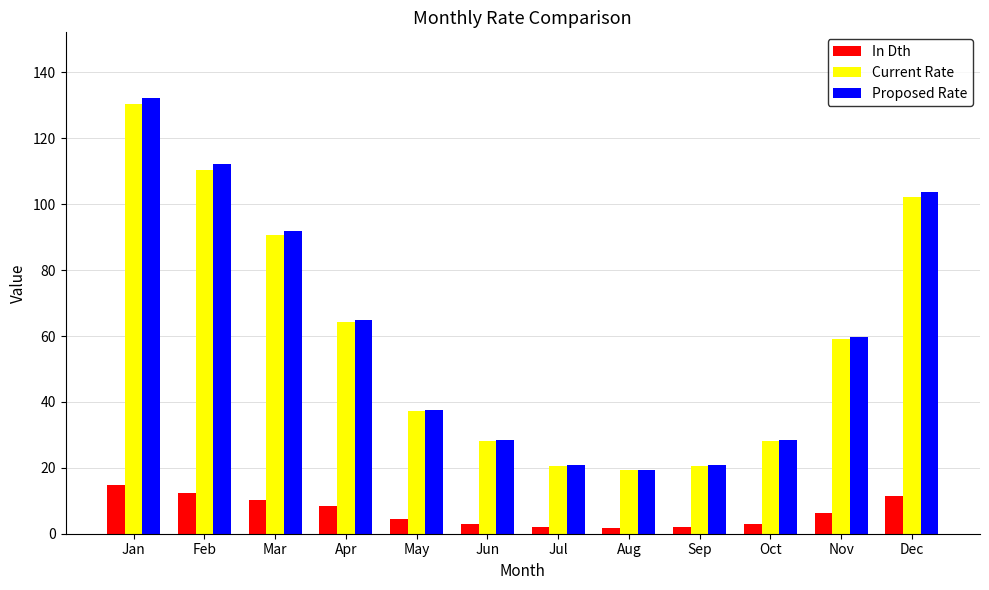

What is the difference between the maximum and second lowest values in the Proposed Rate series?

111.6